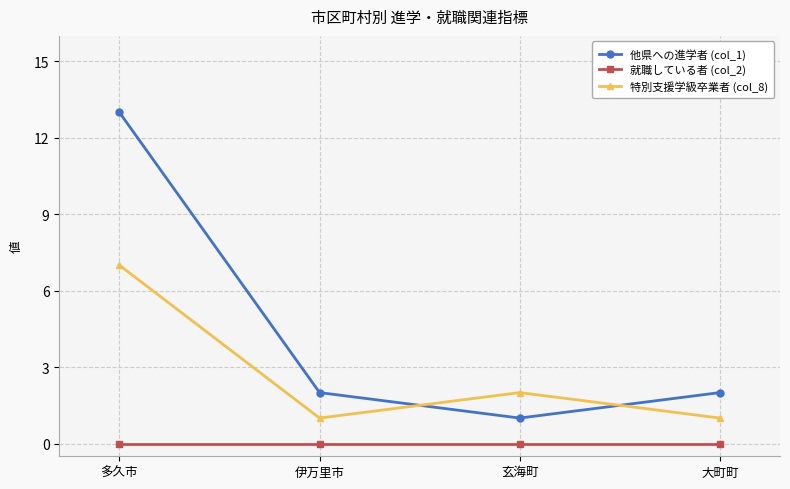

The value of 就職している者 (col_2) at 伊万里市 is 0. True or false?

True